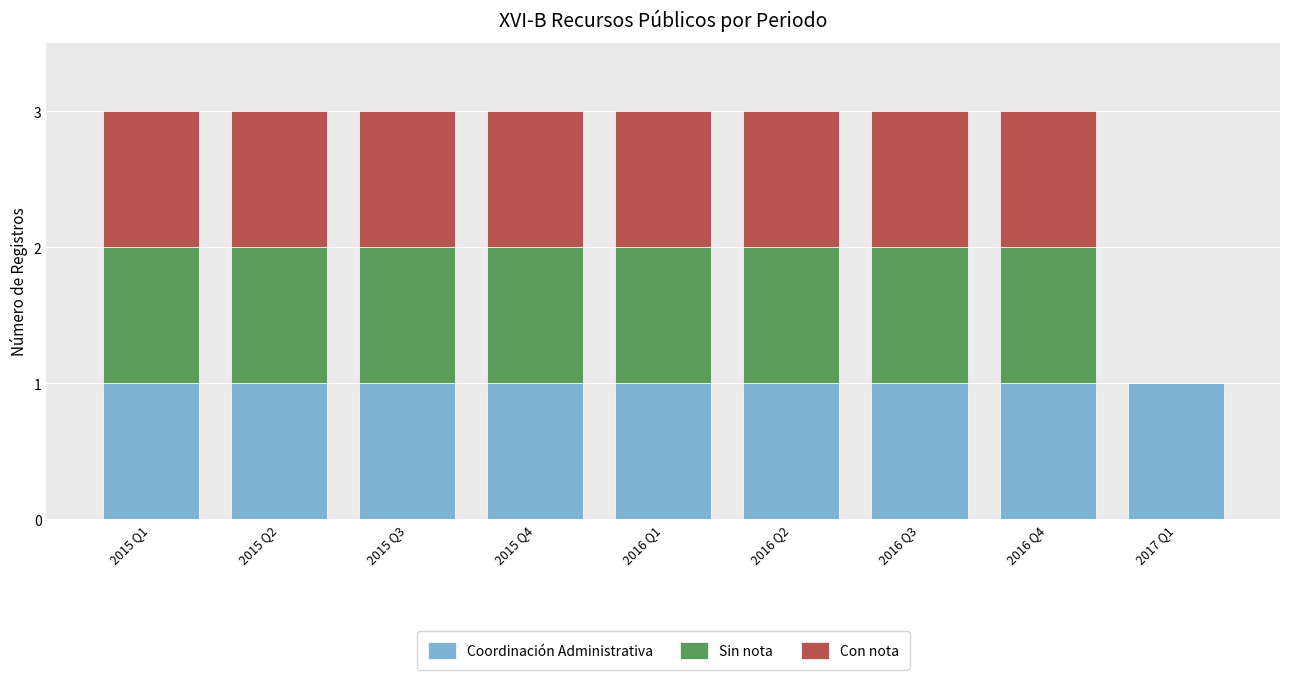

True or false: Coordinación Administrativa has a value of 2 at 2015 Q3.

False